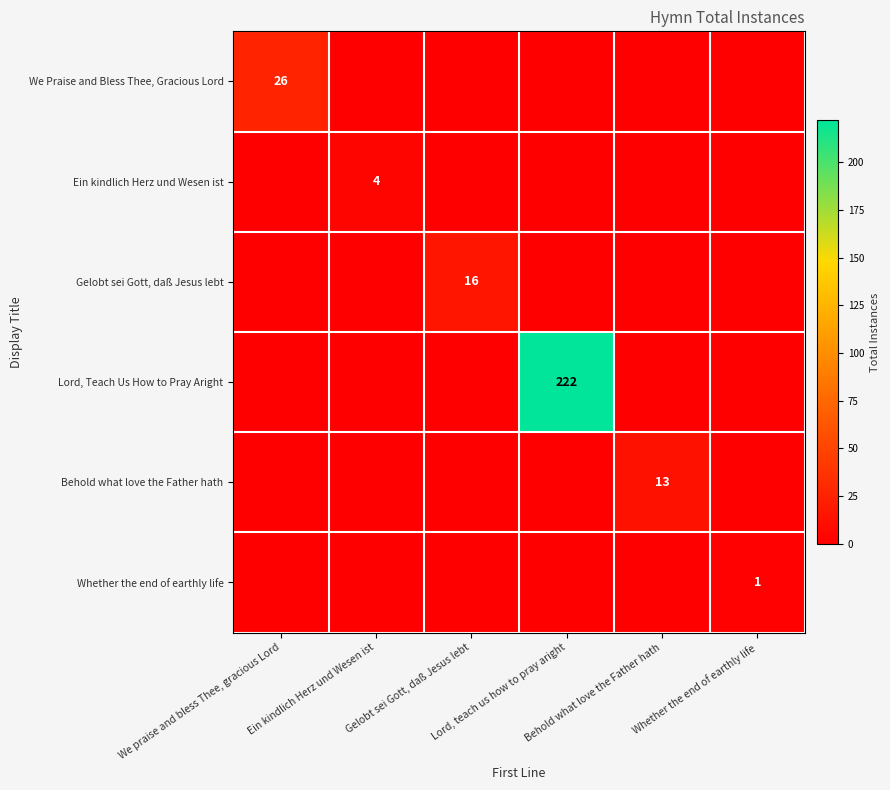

The value of We Praise and Bless Thee, Gracious Lord at Gelobt sei Gott, daß Jesus lebt is 15. True or false?

False